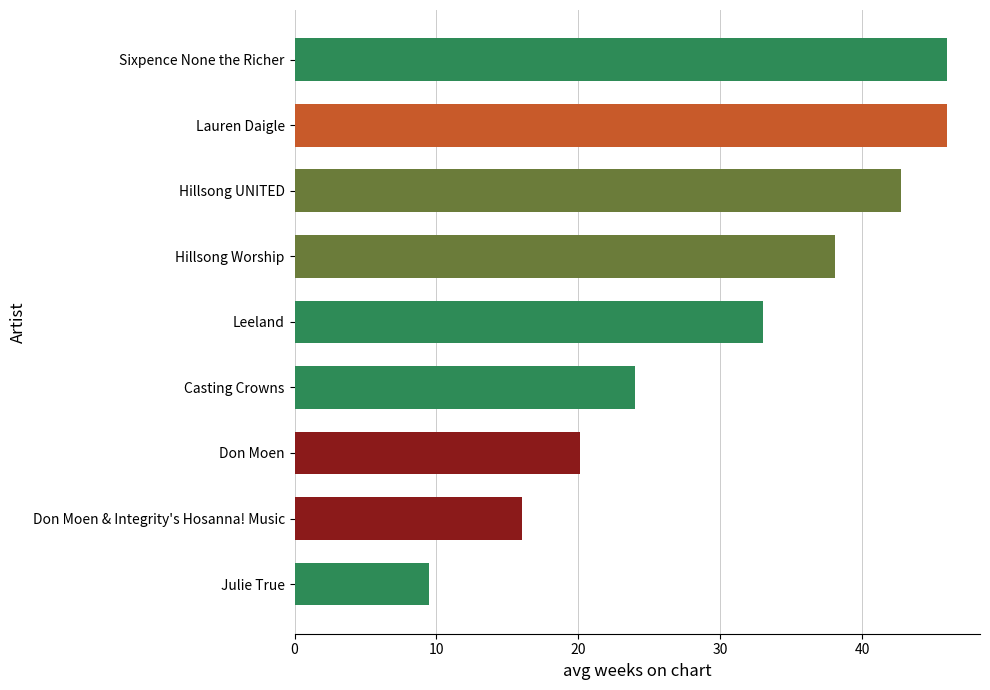

What is the average value?

30.6